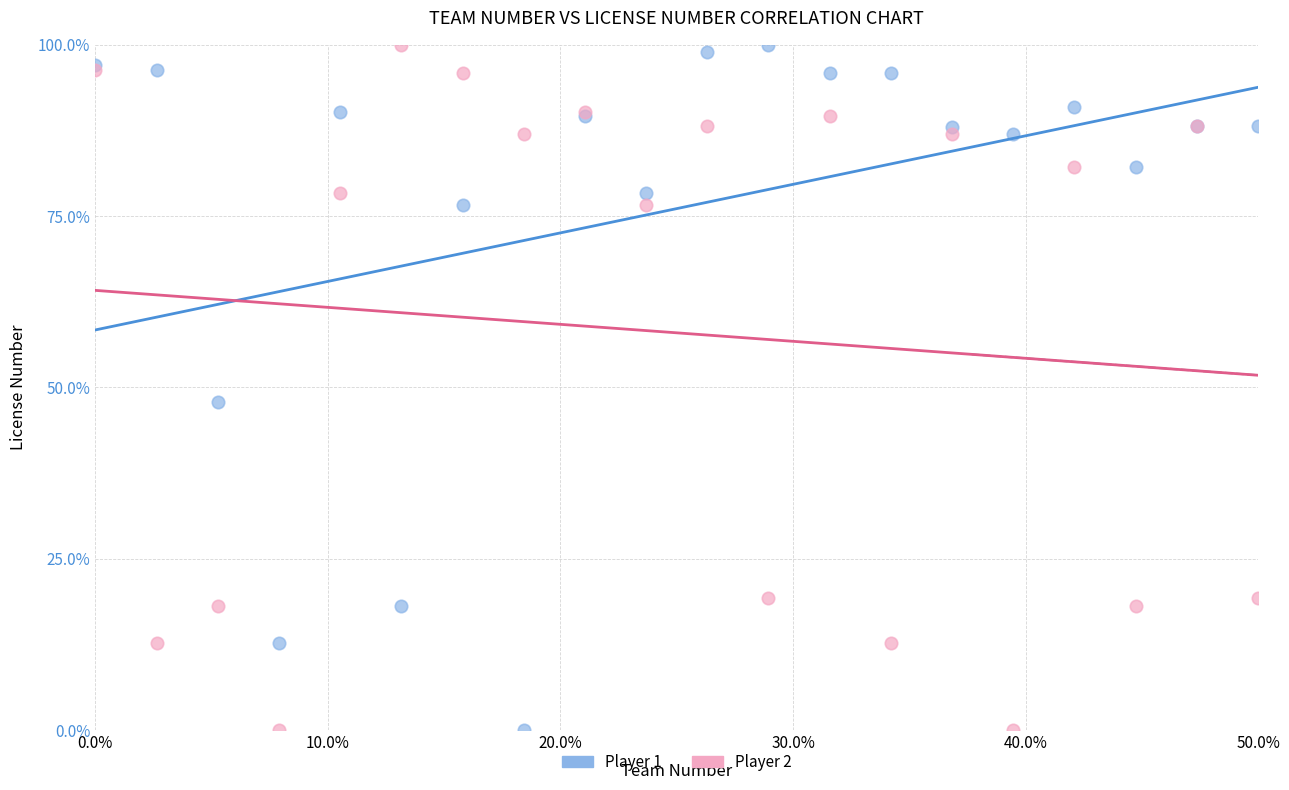

What are all the series names shown in the legend?

Player 1, Player 2